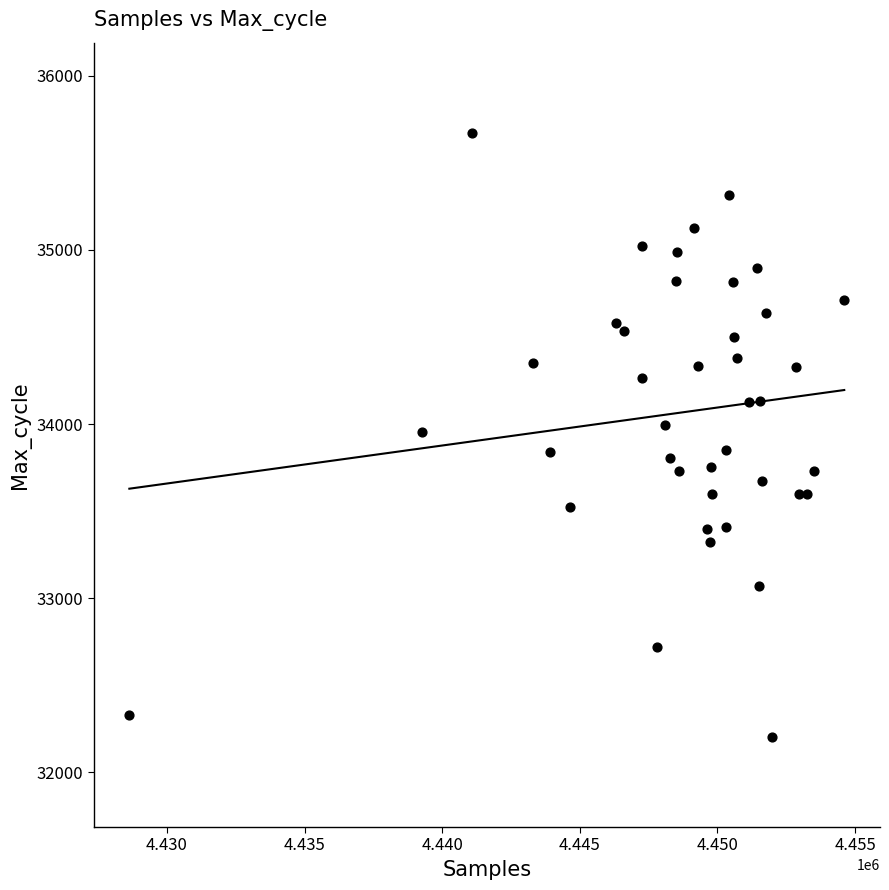

What is the range of Y values (max minus min)?

3464